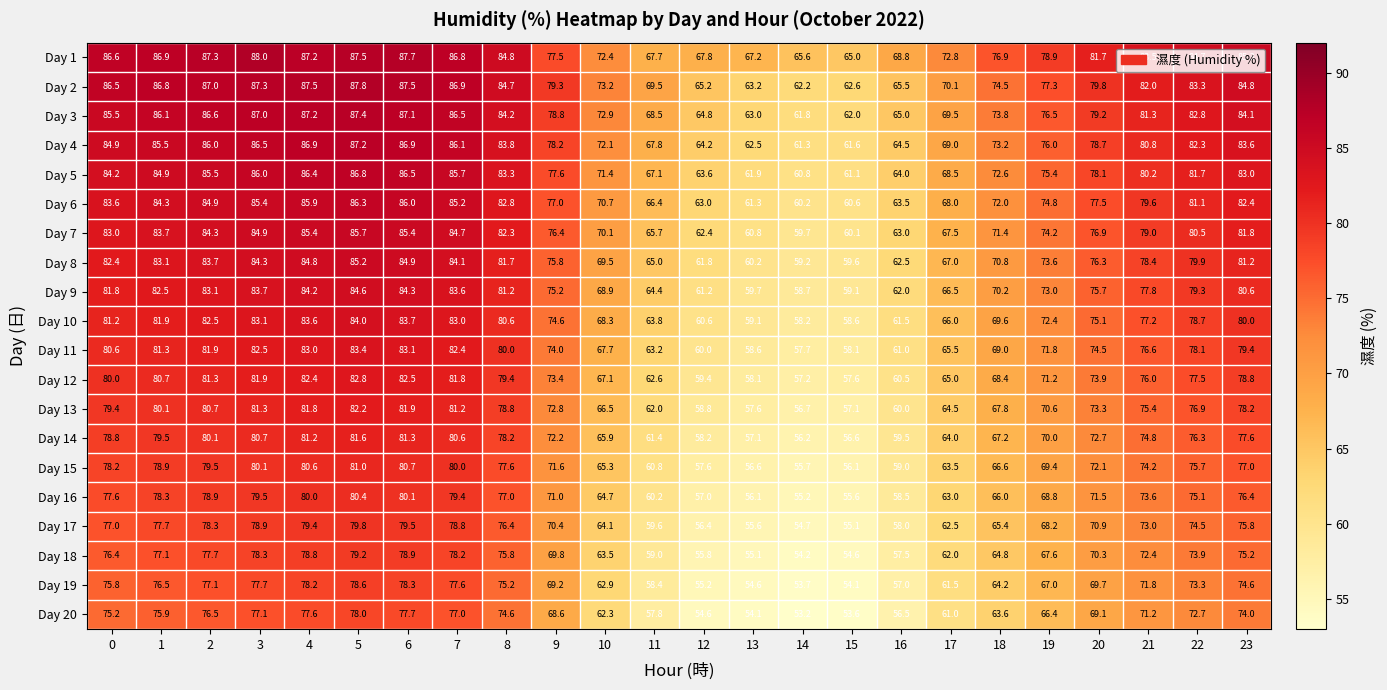

Rank the series by their maximum value, from lowest to highest.

Day 20, Day 19, Day 18, Day 17, Day 16, Day 15, Day 14, Day 13, Day 12, Day 11, Day 10, Day 9, Day 8, Day 7, Day 6, Day 5, Day 4, Day 3, Day 2, Day 1